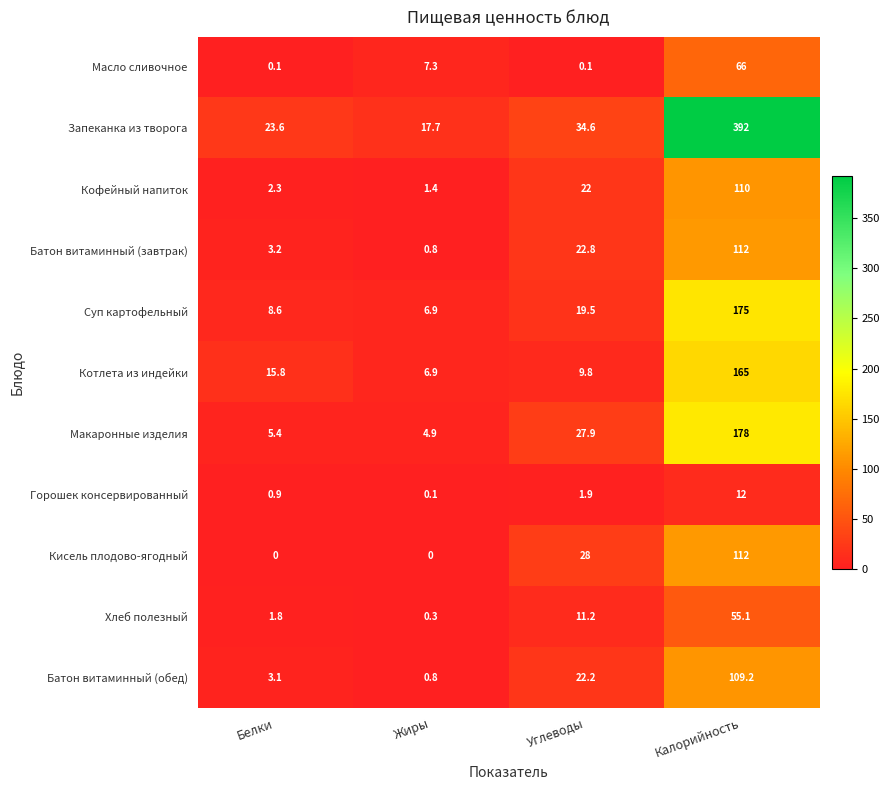

Rank the series at Углеводы from lowest to highest value.

Масло сливочное, Горошек консервированный, Котлета из индейки, Хлеб полезный, Суп картофельный, Кофейный напиток, Батон витаминный (обед), Батон витаминный (завтрак), Макаронные изделия, Кисель плодово-ягодный, Запеканка из творога